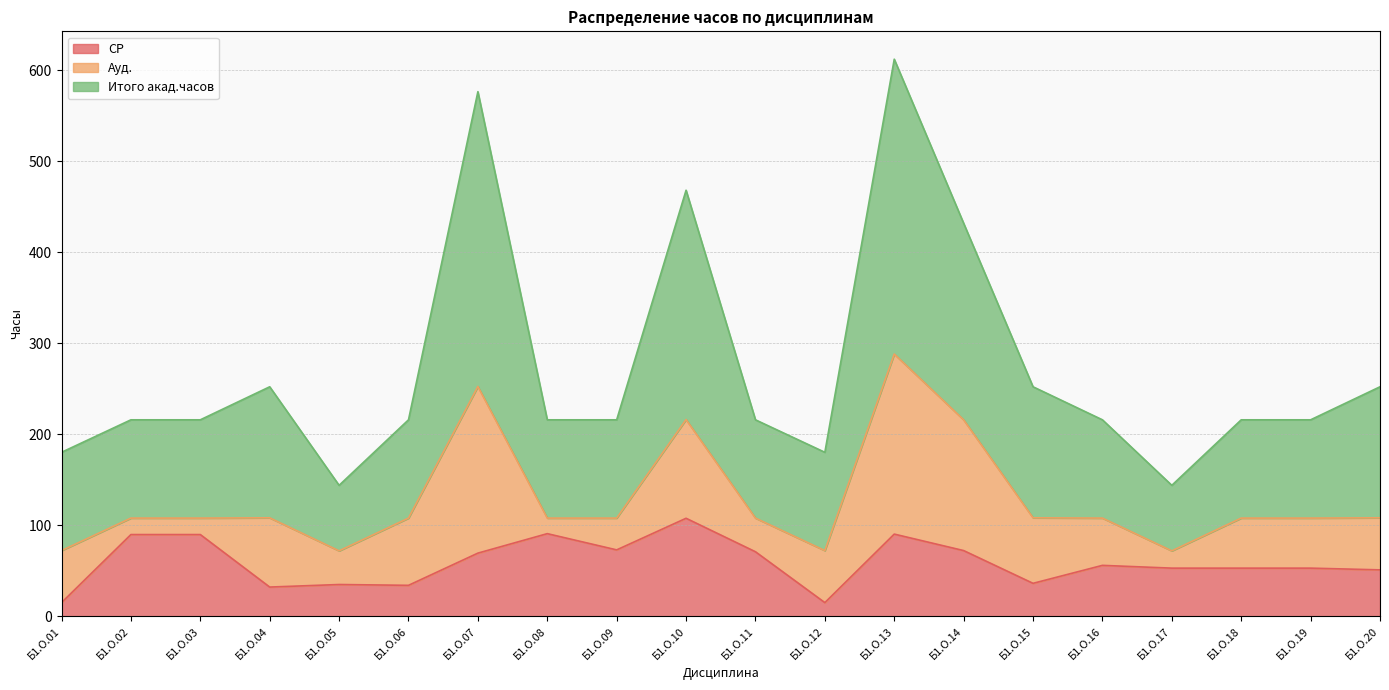

What is the average value of the Итого акад.часов series?

271.9